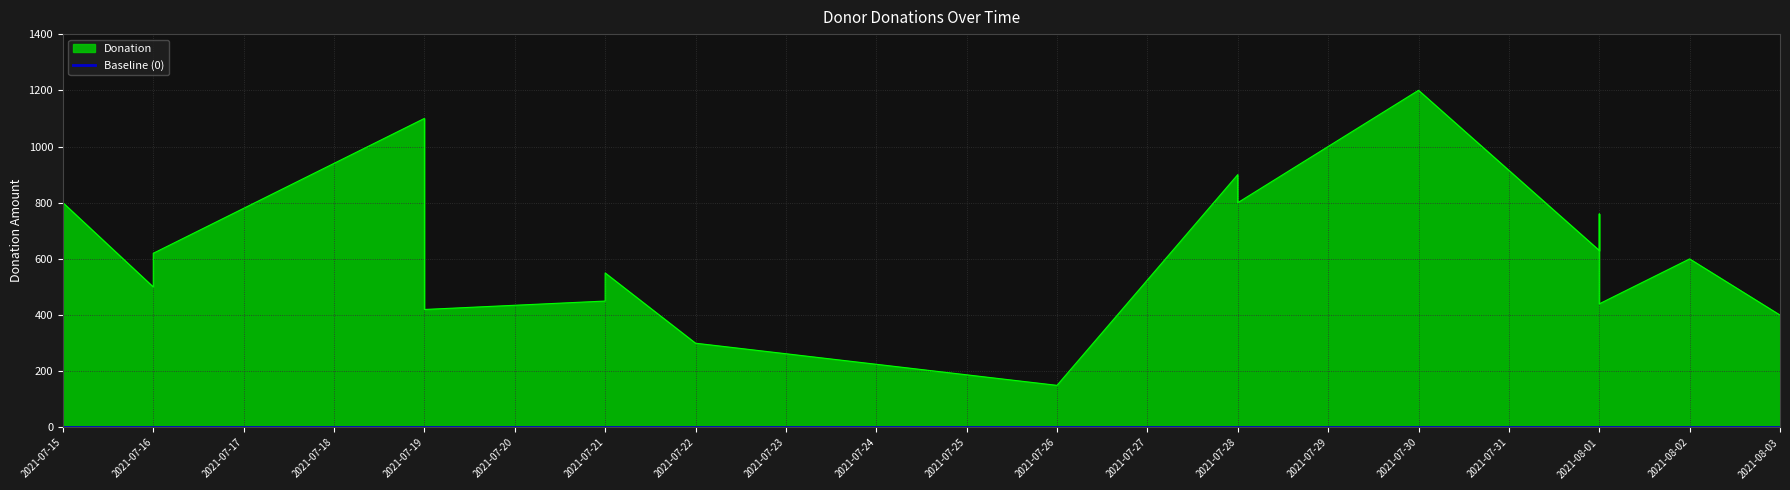

The chart shows a value of 1180 at 2021-07-28. True or false?

False